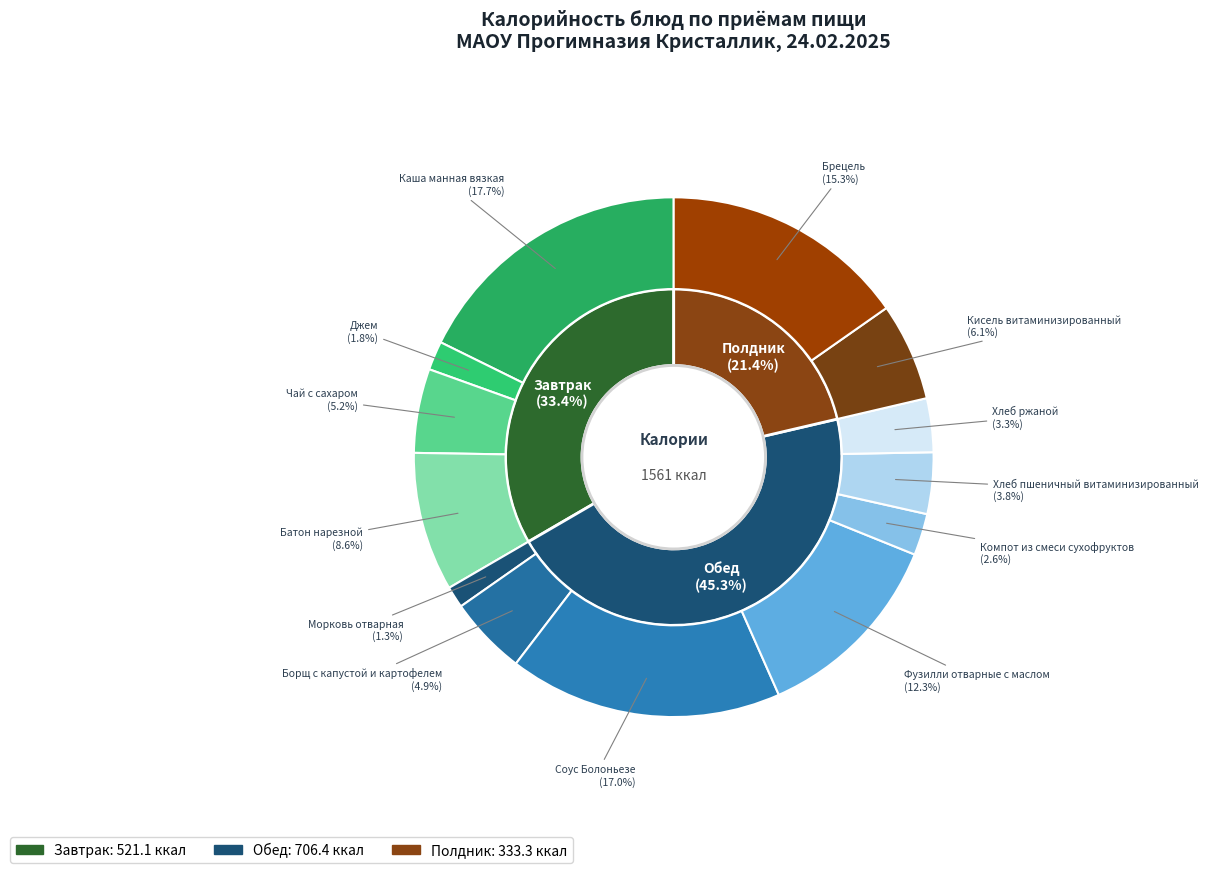

How many segments does this pie chart have?

13